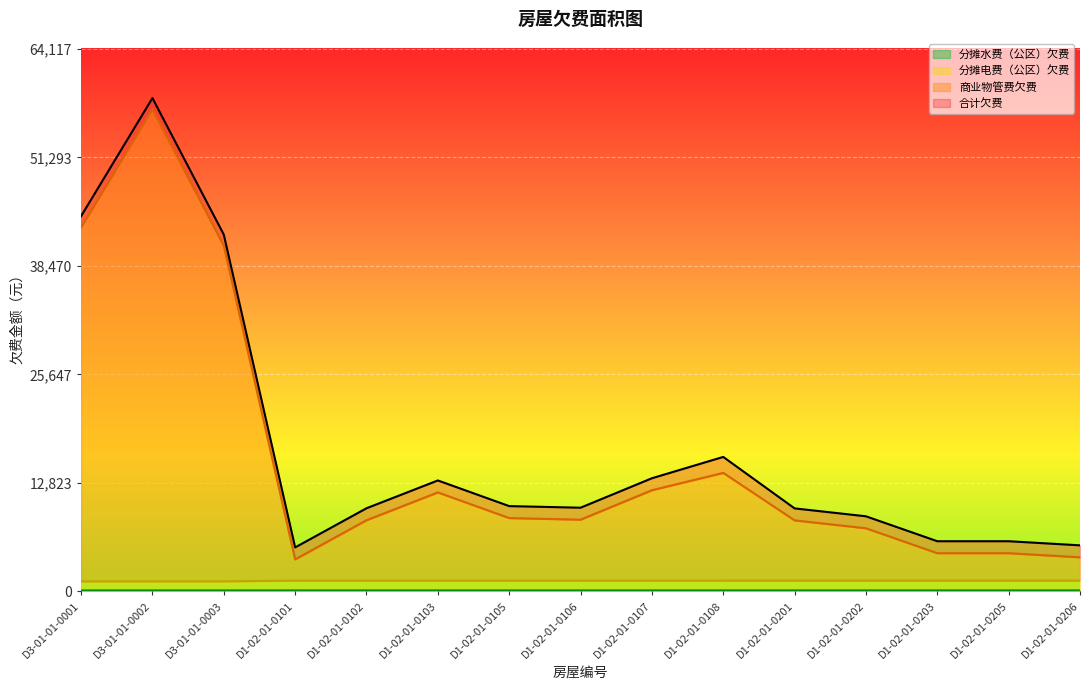

Which series has the widest spread of values?

商业物管费欠费